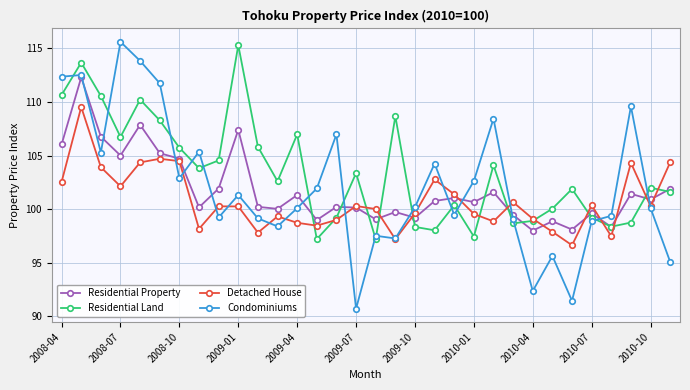

Which series has the widest spread of values?

Condominiums